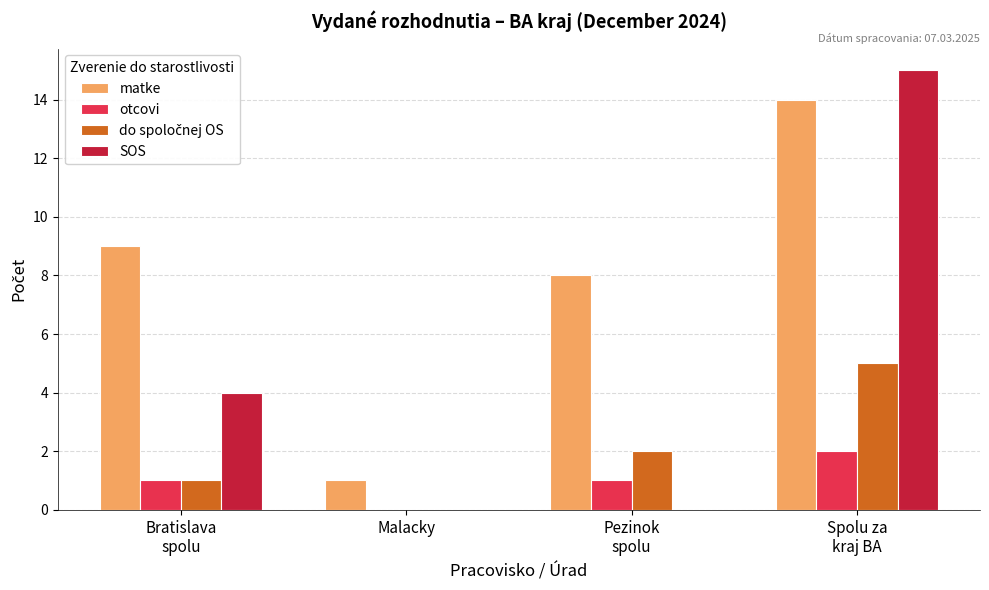

What is the sum of all SOS values?

19